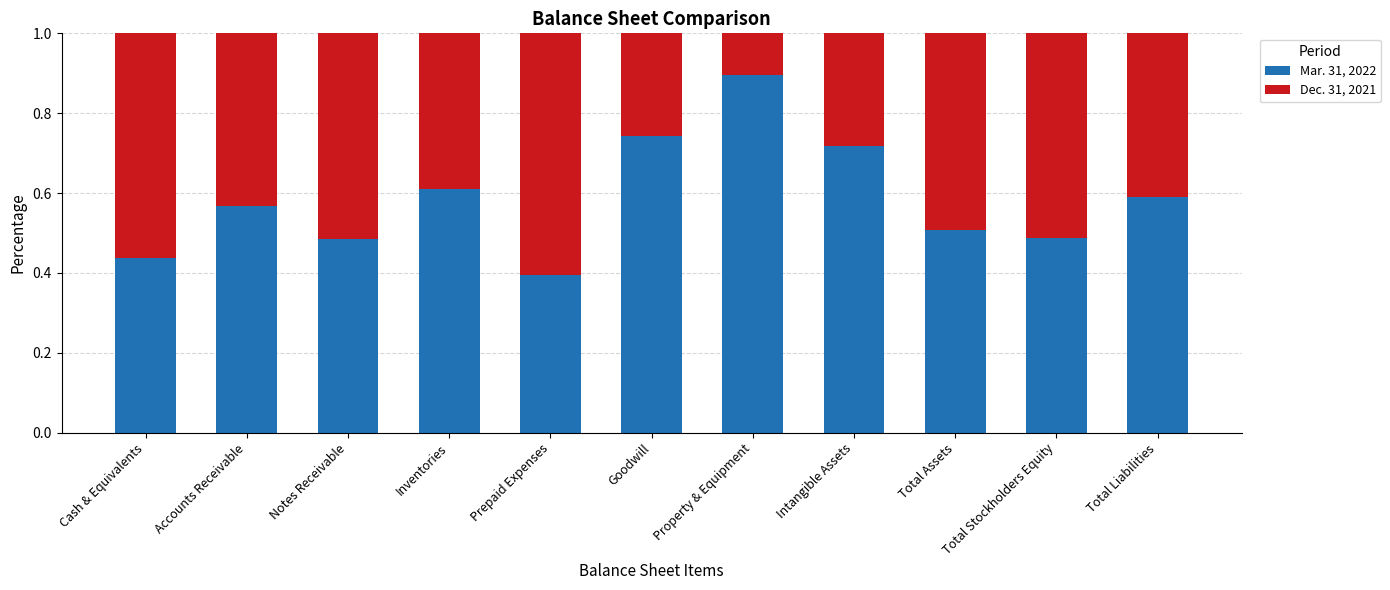

At which label is Mar. 31, 2022 closest to 0?

Prepaid Expenses